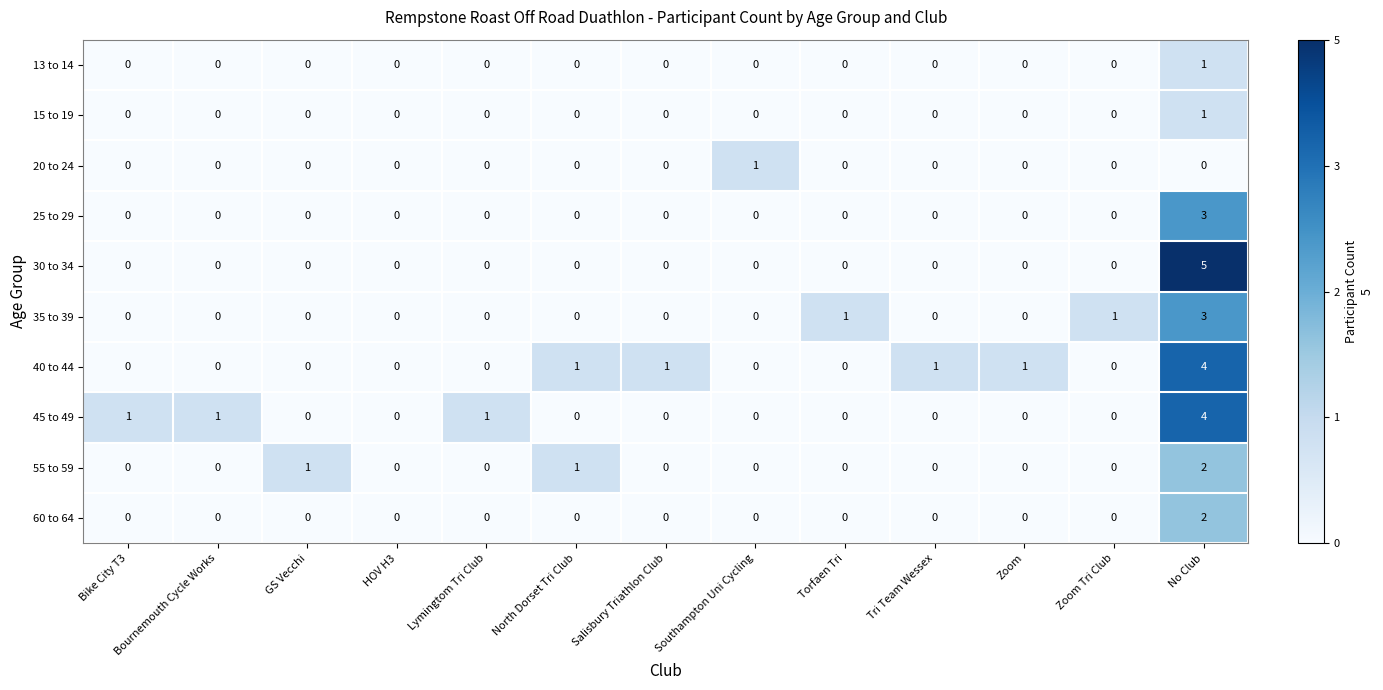

True or false: 15 to 19 has a value of 0 at Bike City T3.

True